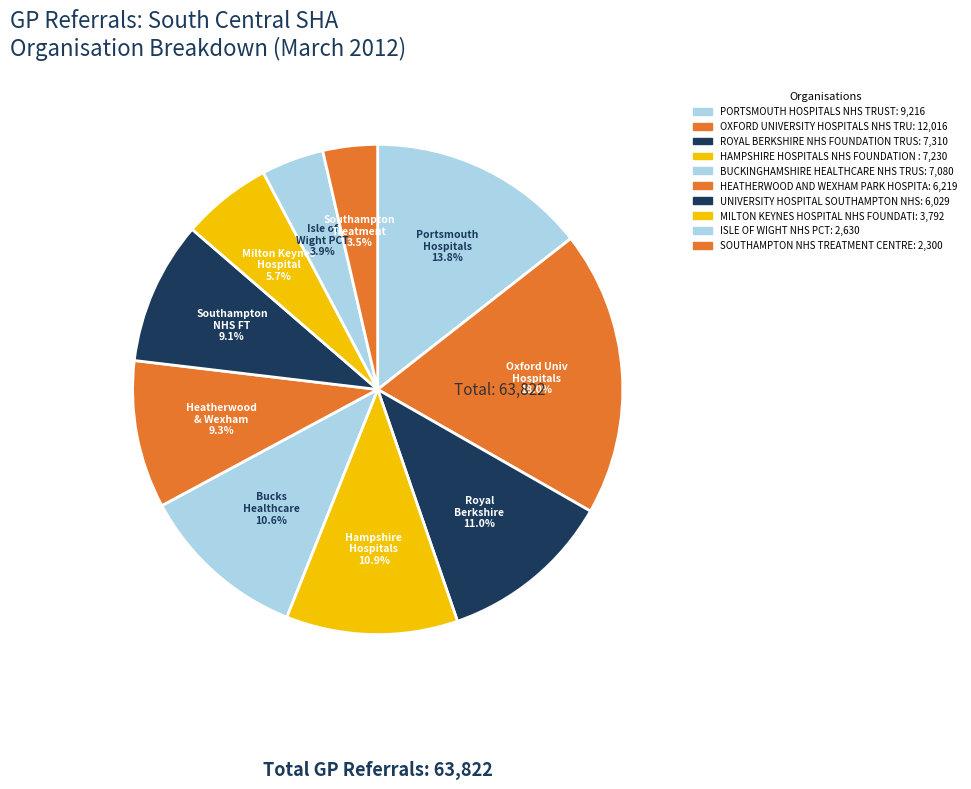

Is there any slice that represents more than half of the pie?

No